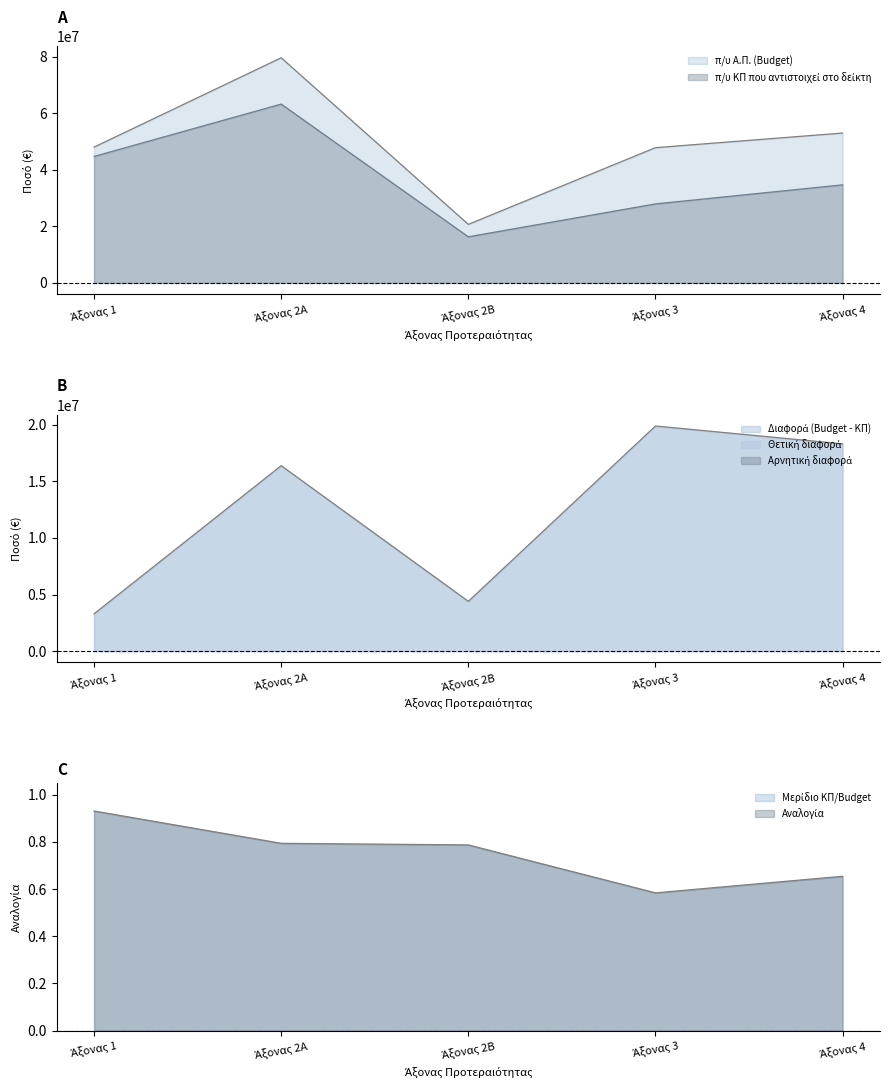

In π/υ Α.Π. (Budget), how many points are higher than both neighbors (excluding endpoints)?

1